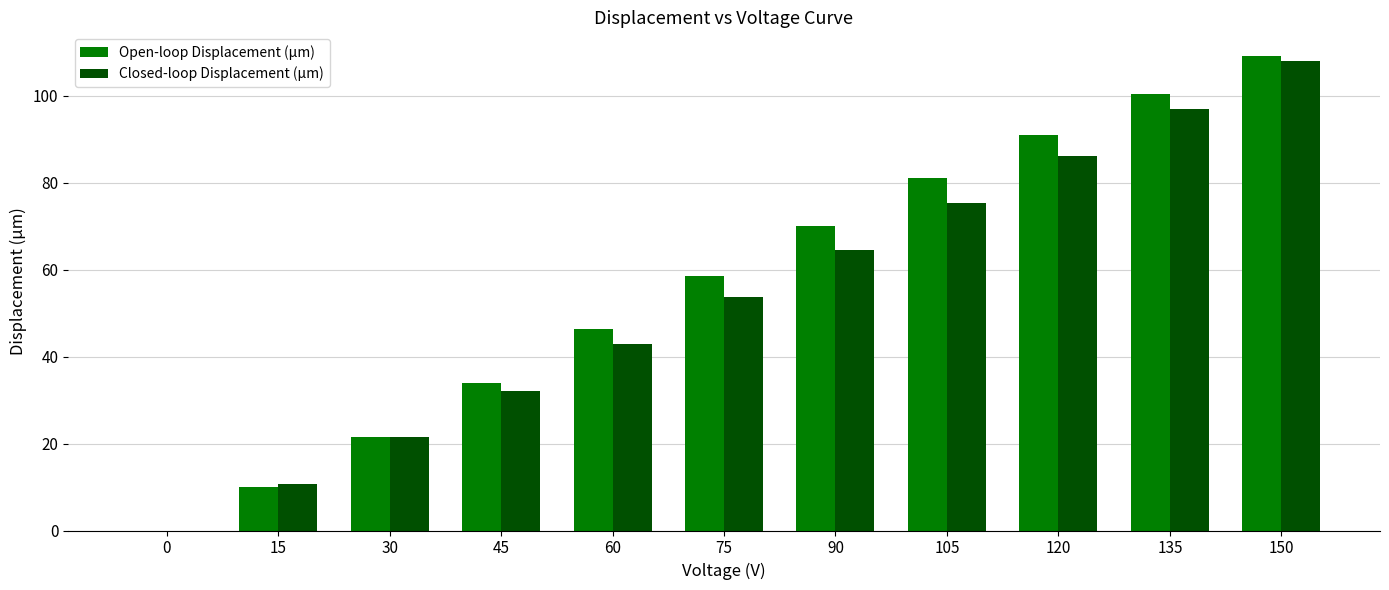

How many groups of bars are there?

11